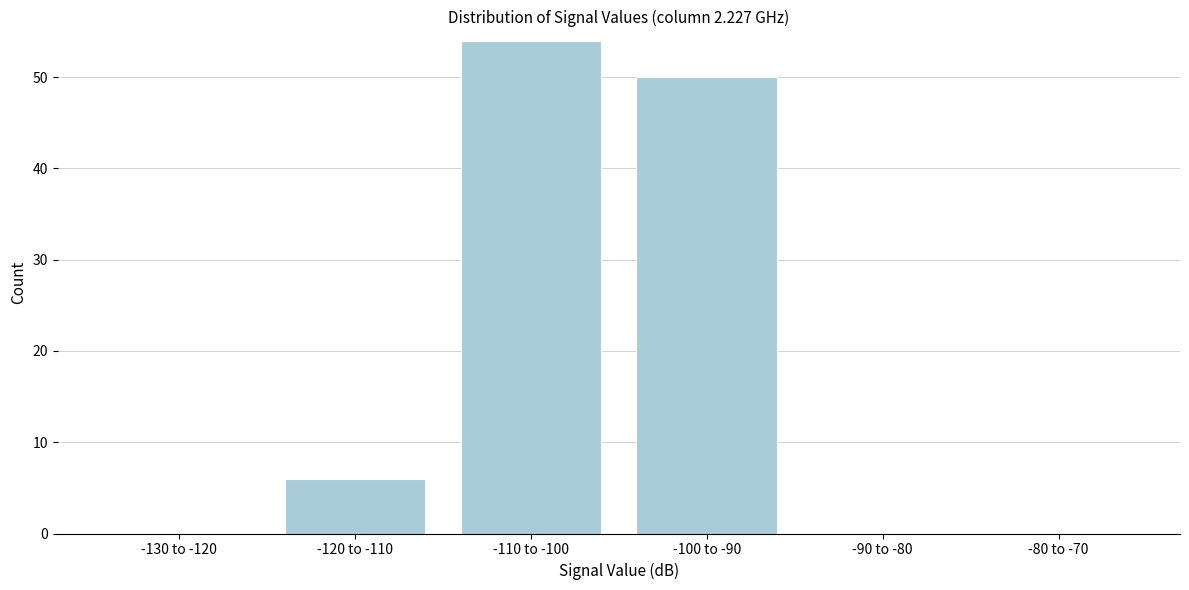

Reading right to left, extract all data points from this chart.

-80 to -70=0	-90 to -80=0	-100 to -90=50	-110 to -100=54	-120 to -110=6	-130 to -120=0